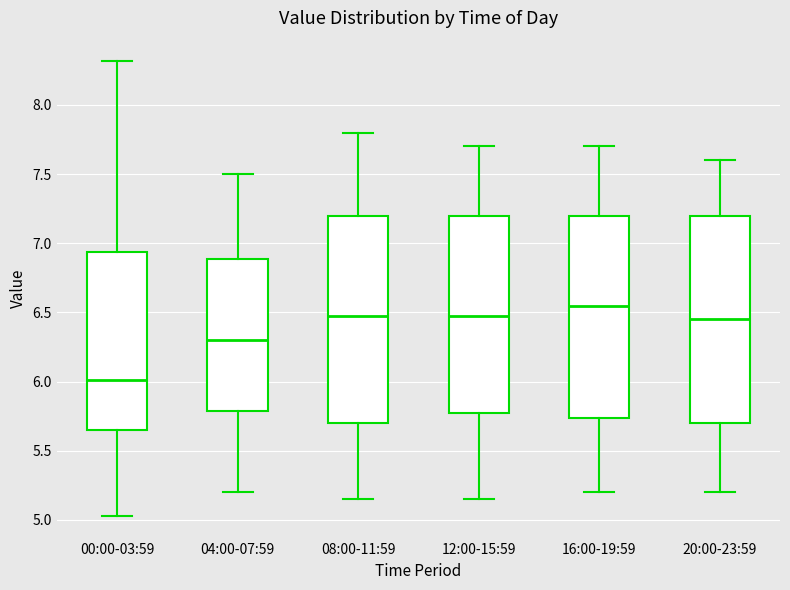

Which box has the lowest median line?

00:00-03:59